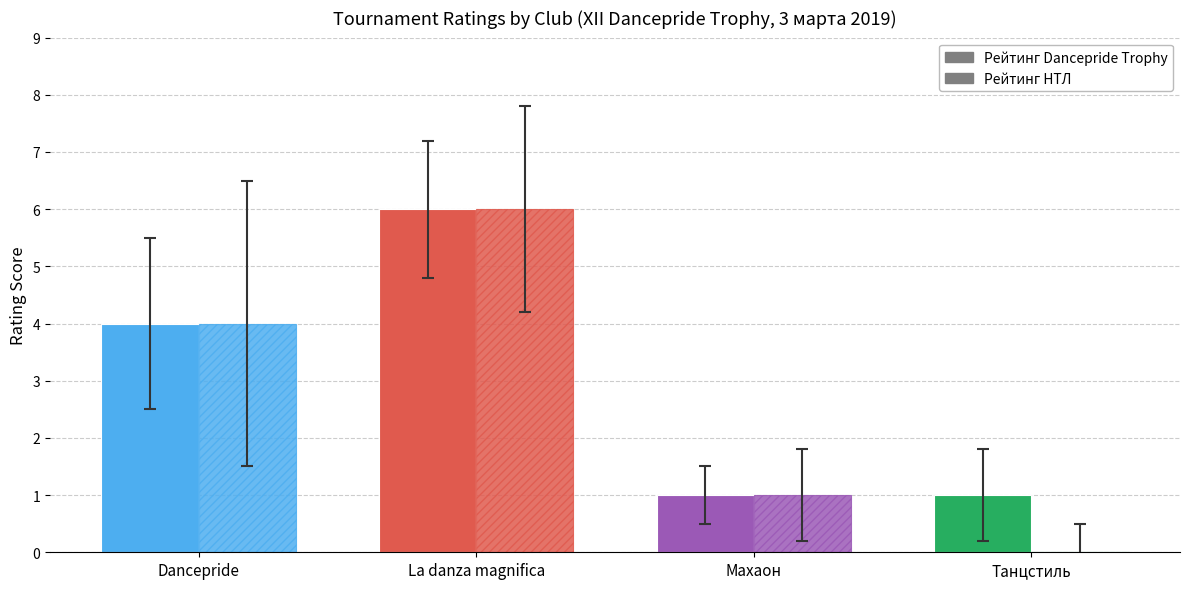

How many values in the Рейтинг НТЛ series exceed 4?

1